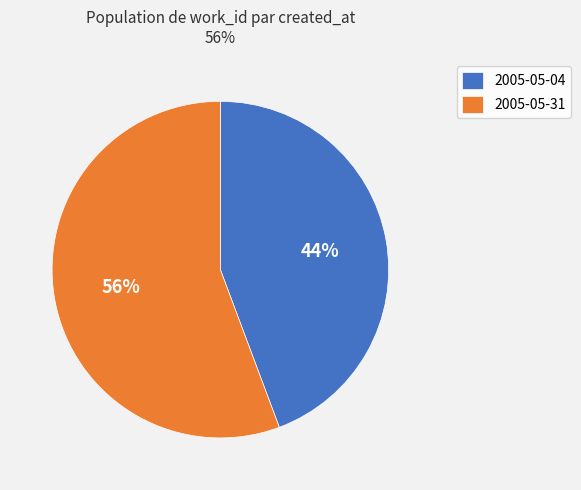

Do 2005-05-31 and 2005-05-04 together represent more than half of the pie?

Yes